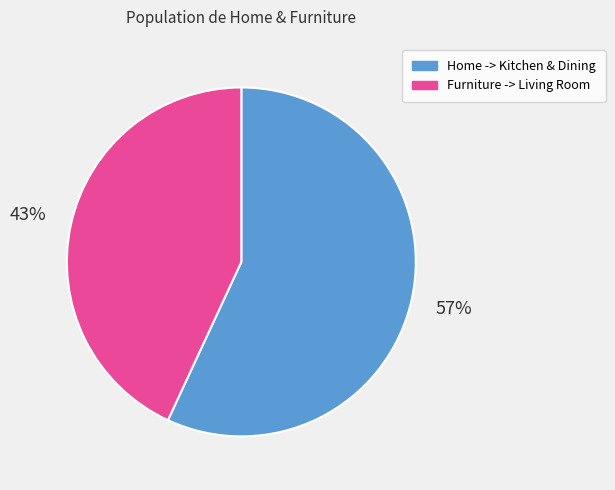

To the nearest percent, what percentage of the pie is Furniture -> Living Room?

43%